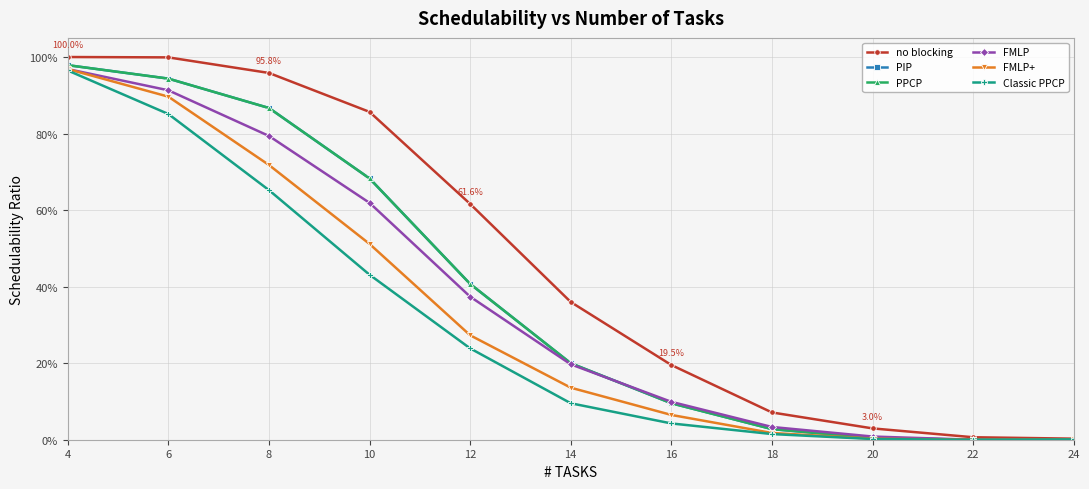

Reading right to left, extract all data points from this chart.

no blocking: 0.0	0.0	0.0	0.1	0.2	0.4	0.6	0.9	1.0	1.0	1.0
PIP: 0.0	0.0	0.0	0.0	0.1	0.2	0.4	0.7	0.9	0.9	1.0
PPCP: 0.0	0.0	0.0	0.0	0.1	0.2	0.4	0.7	0.9	0.9	1.0
FMLP: 0.0	0.0	0.0	0.0	0.1	0.2	0.4	0.6	0.8	0.9	1.0
FMLP+: 0.0	0.0	0.0	0.0	0.1	0.1	0.3	0.5	0.7	0.9	1.0
Classic PPCP: 0.0	0.0	0.0	0.0	0.0	0.1	0.2	0.4	0.7	0.9	1.0